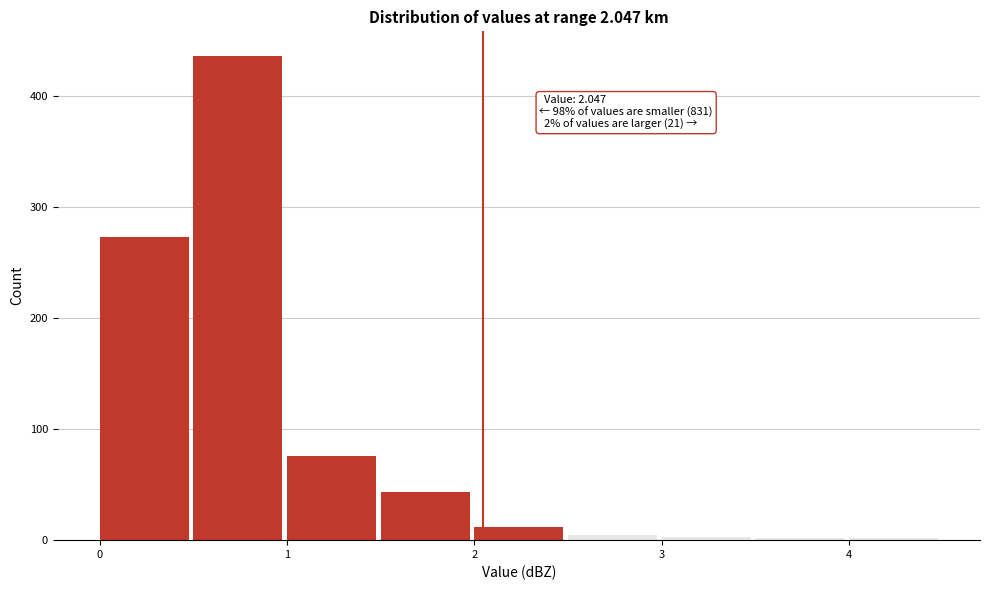

Which range on the x-axis has the tallest bar?

0.5 to 1.0